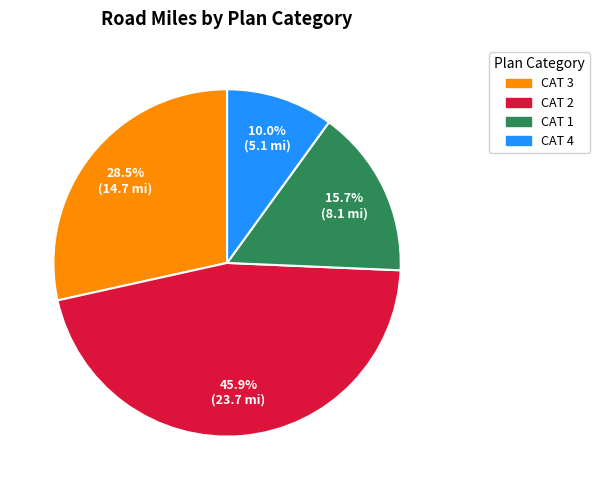

Which slice is the smallest?

CAT 4